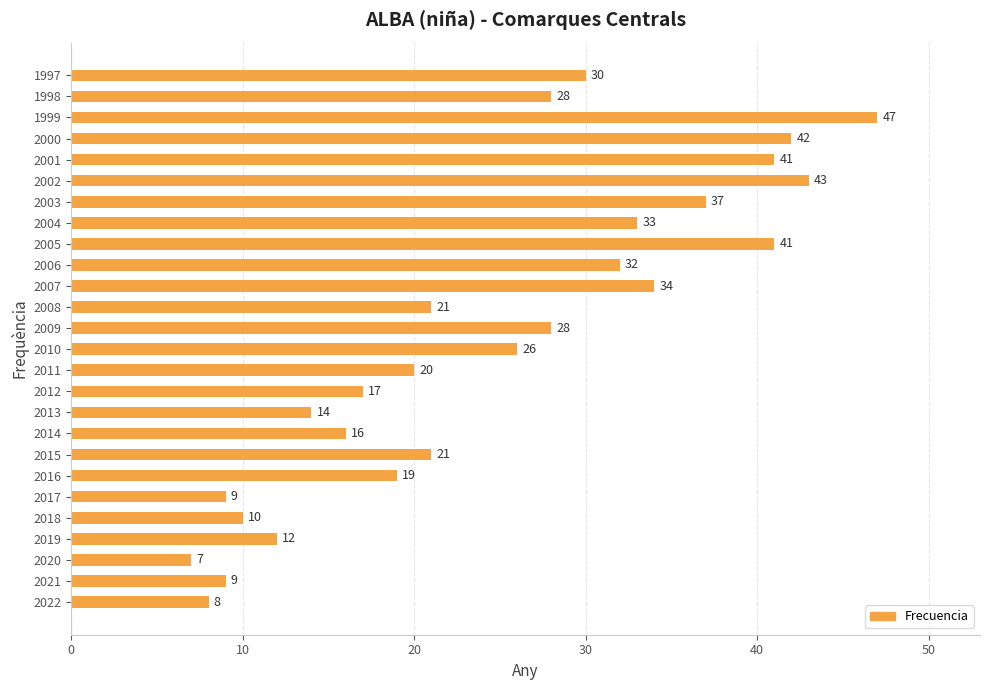

What is the difference between the second highest and minimum values?

36